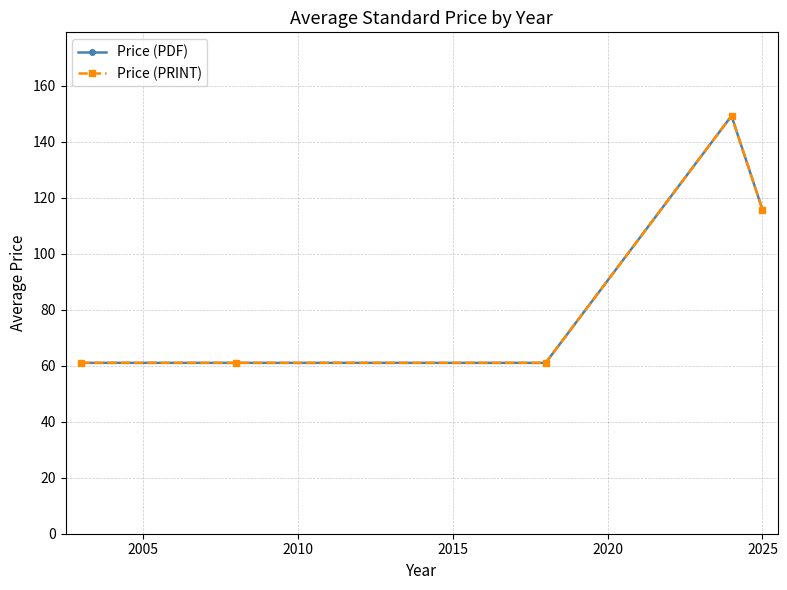

At how many categories does at least one series exceed 129?

1